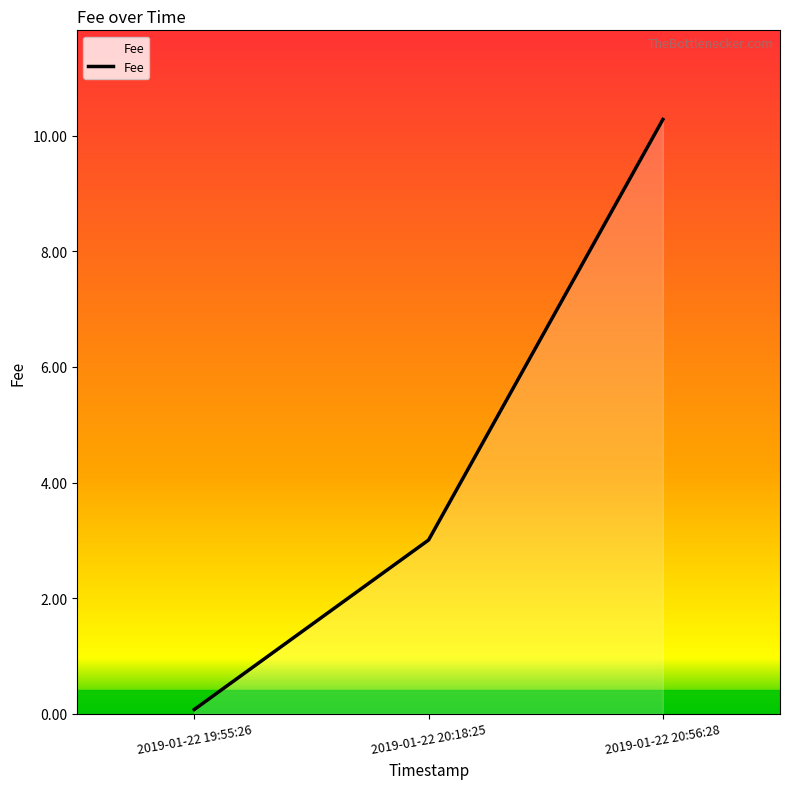

Does the chart have visible grid lines?

No